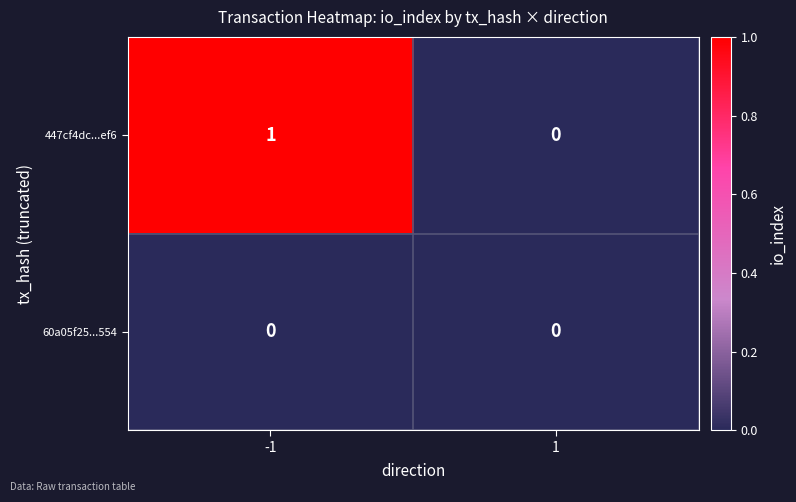

What is the greatest value displayed?

1